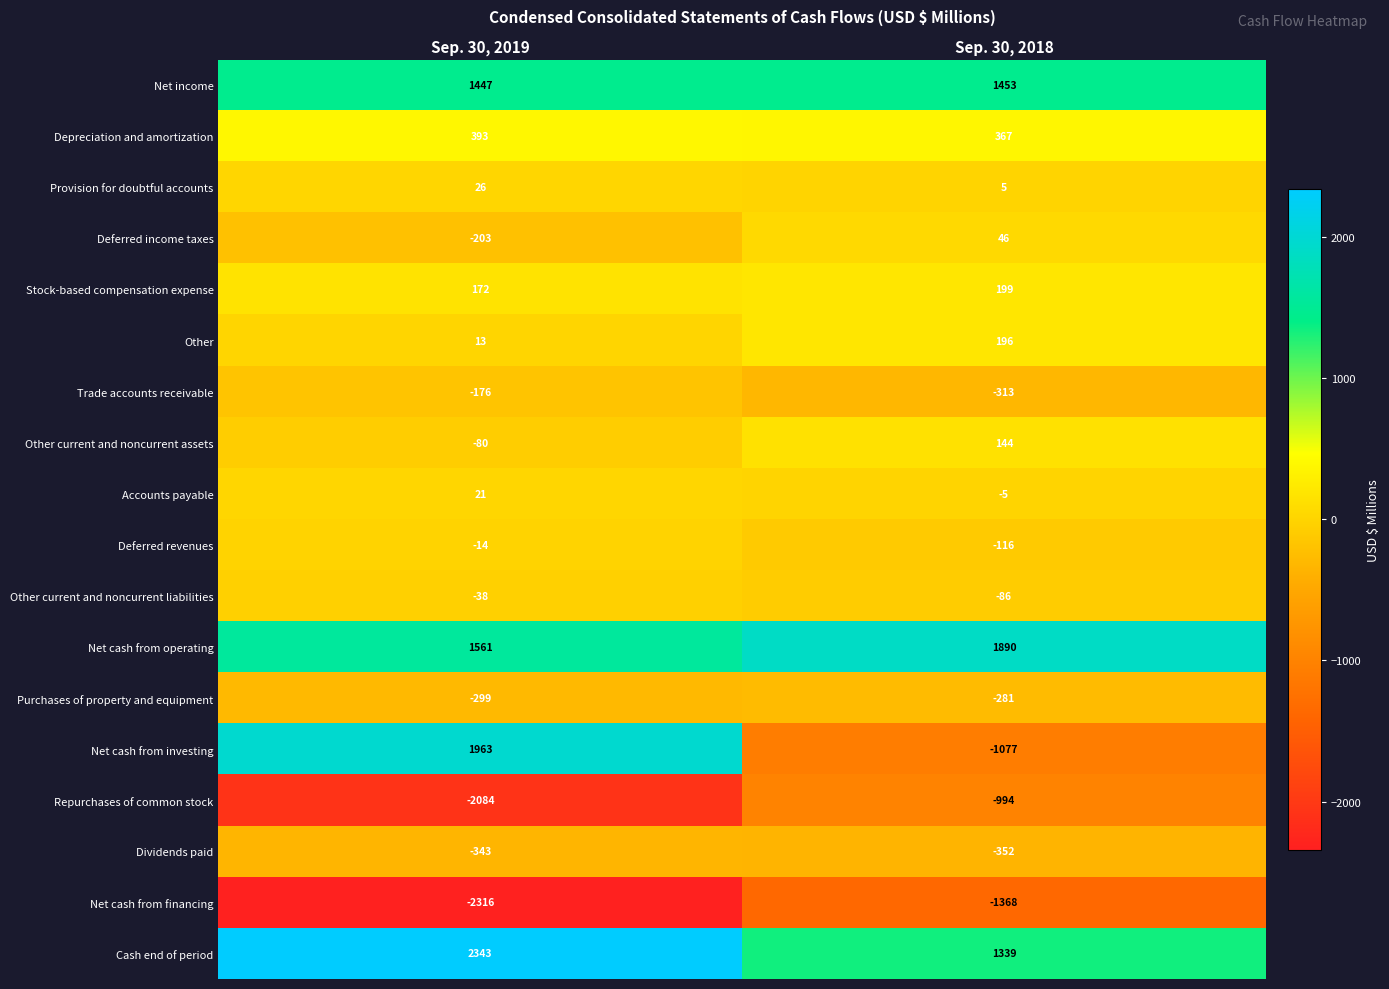

The Repurchases of common stock series shows -960 at Sep. 30, 2019. True or false?

False